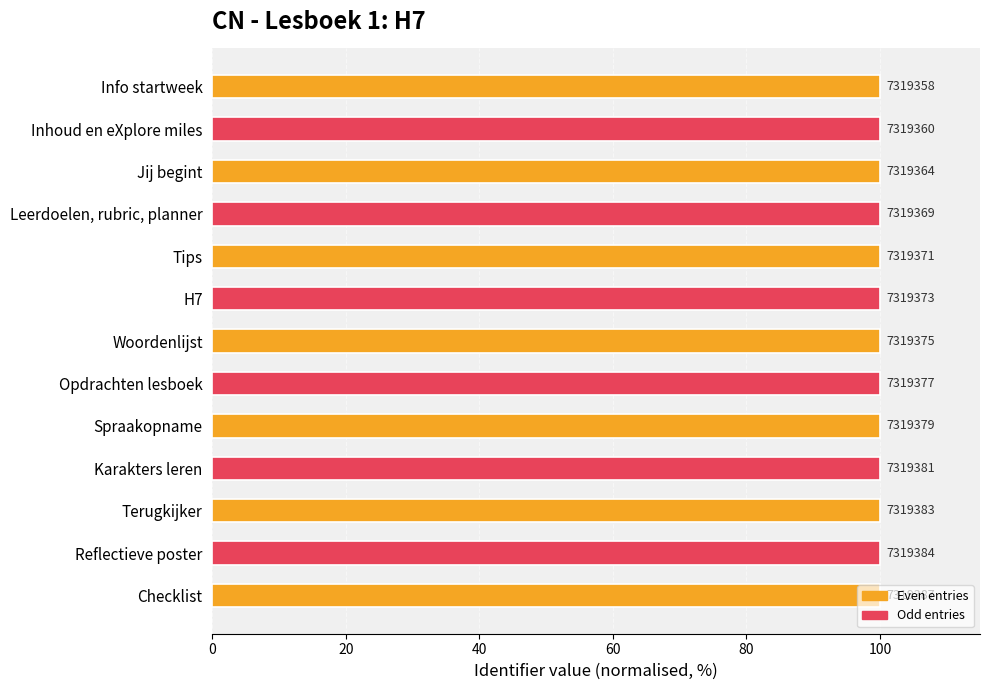

Does the chart contain any negative values?

No